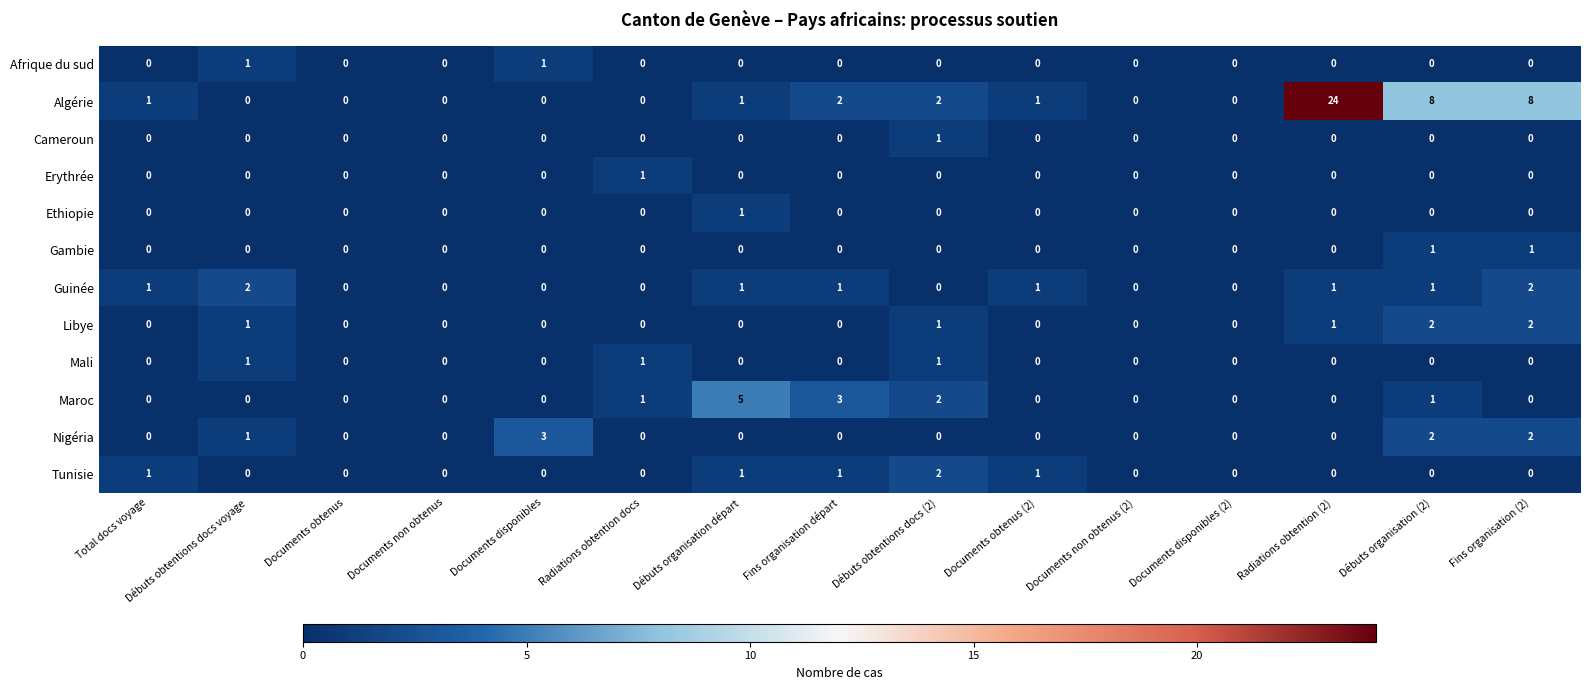

At which label does Cameroun reach its peak?

Débuts obtentions docs (2)